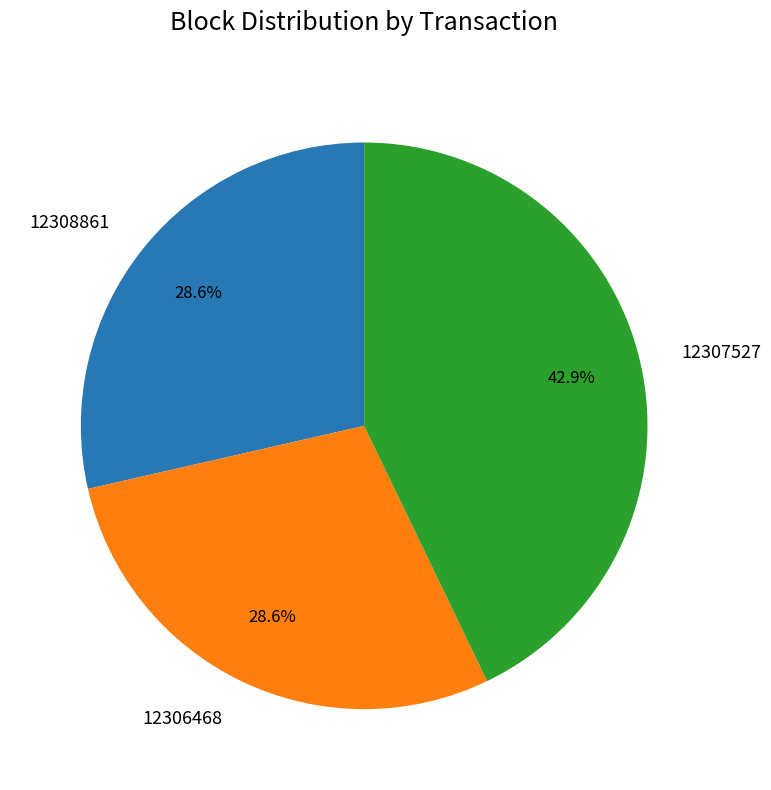

What is the largest slice in the pie chart?

12307527